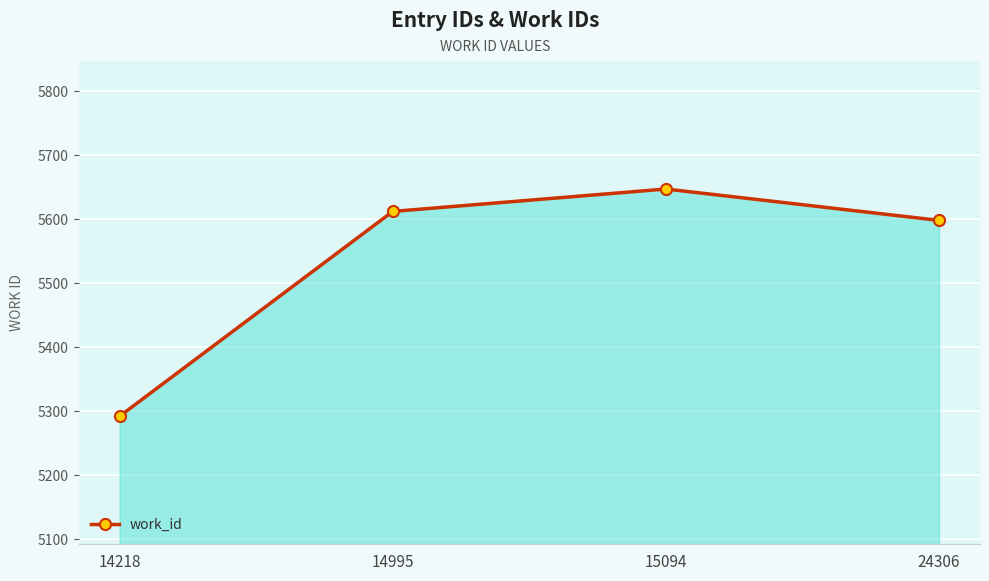

What is the approximate value at 14995?

5612